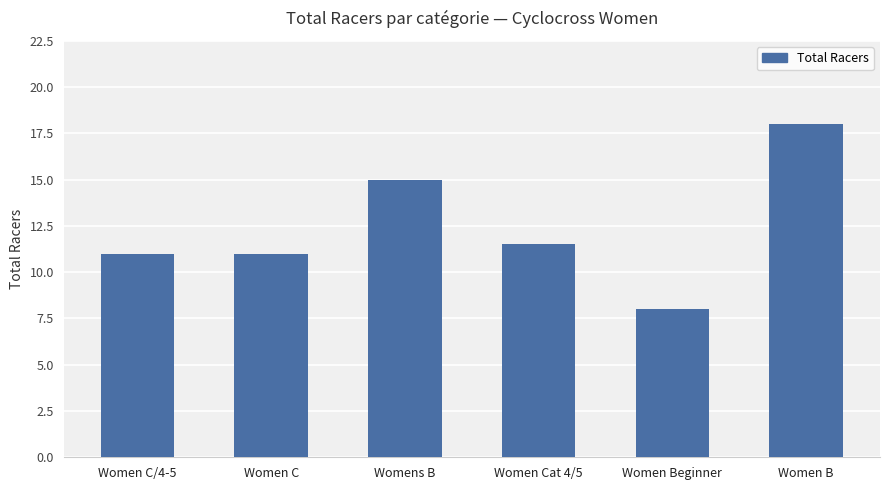

What is the average value?

12.4